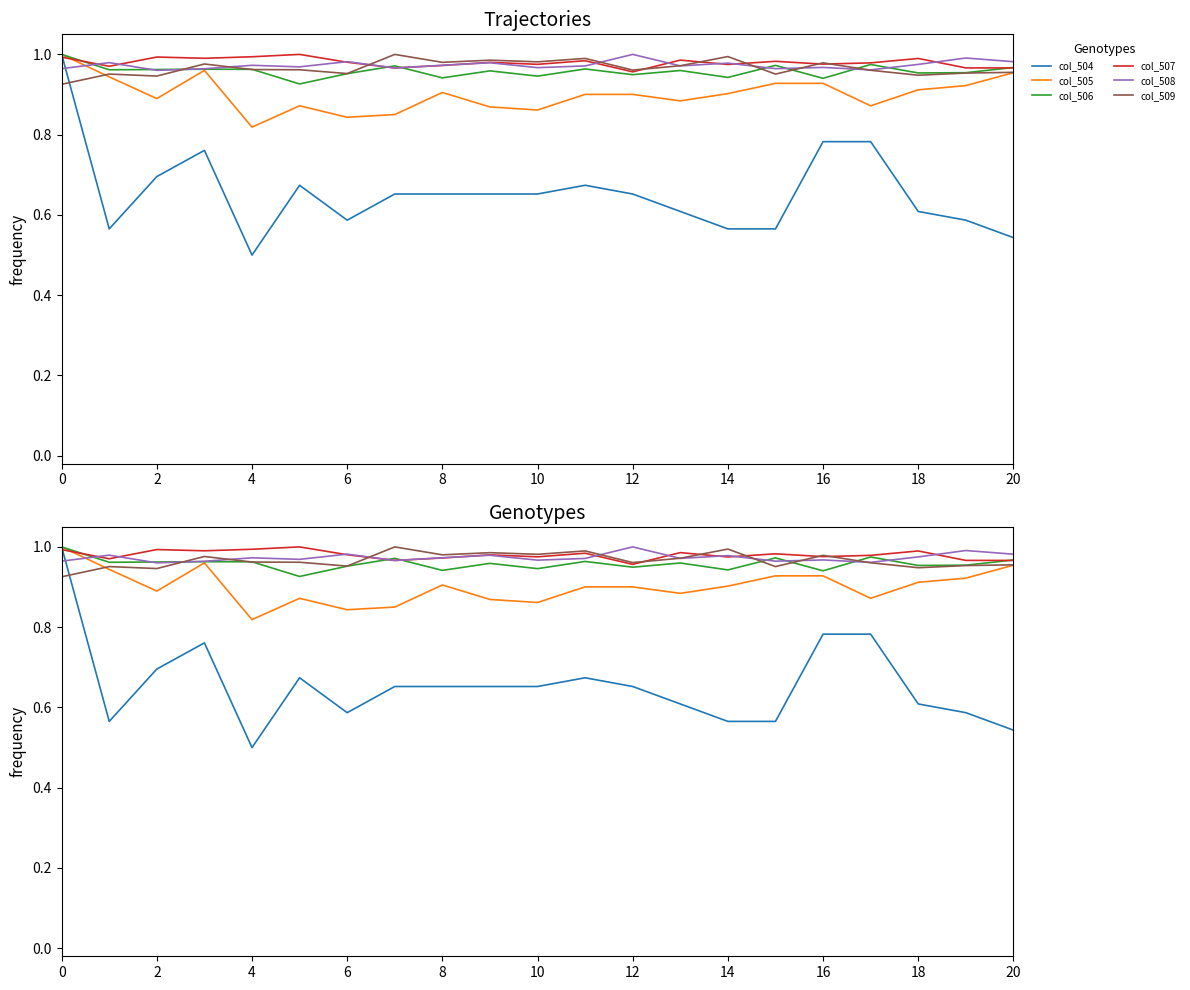

The value of col_504 at 10 is 0.3. True or false?

False